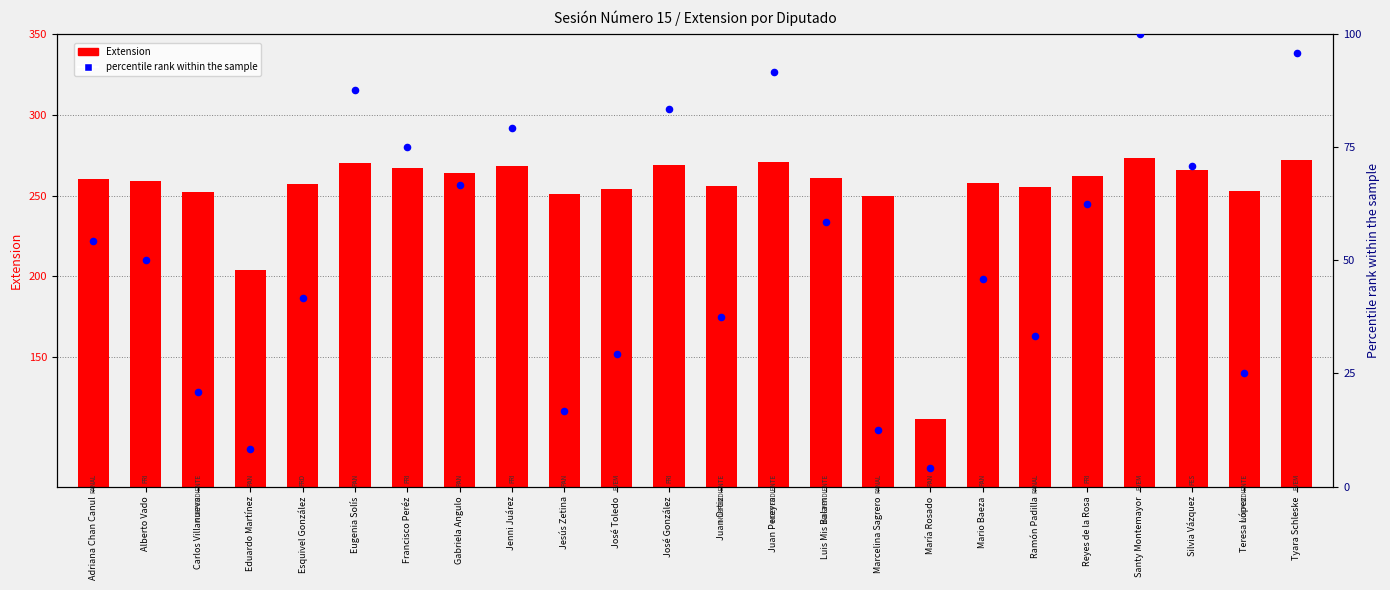

At which category is the sum across all series the highest?

Santy Montemayor